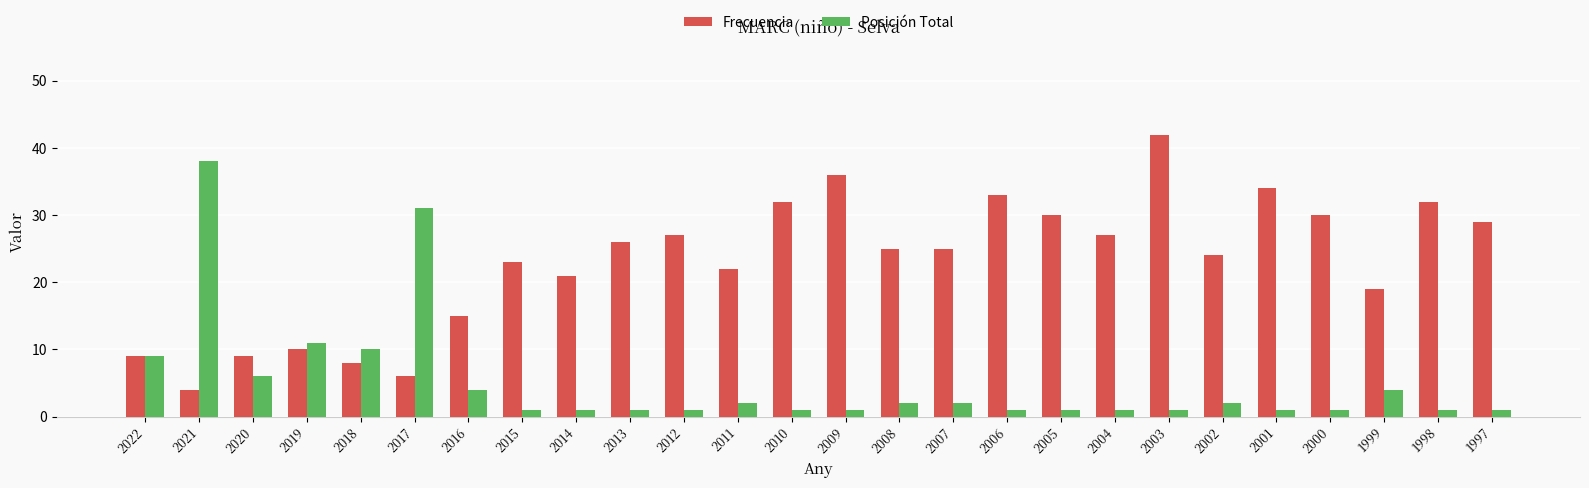

Reading left to right, what are all the values shown in this chart?

Frecuencia: 2022=9	2021=4	2020=9	2019=10	2018=8	2017=6	2016=15	2015=23	2014=21	2013=26	2012=27	2011=22	2010=32	2009=36	2008=25	2007=25	2006=33	2005=30	2004=27	2003=42	2002=24	2001=34	2000=30	1999=19	1998=32	1997=29
Posición Total: 2022=9	2021=38	2020=6	2019=11	2018=10	2017=31	2016=4	2015=1	2014=1	2013=1	2012=1	2011=2	2010=1	2009=1	2008=2	2007=2	2006=1	2005=1	2004=1	2003=1	2002=2	2001=1	2000=1	1999=4	1998=1	1997=1